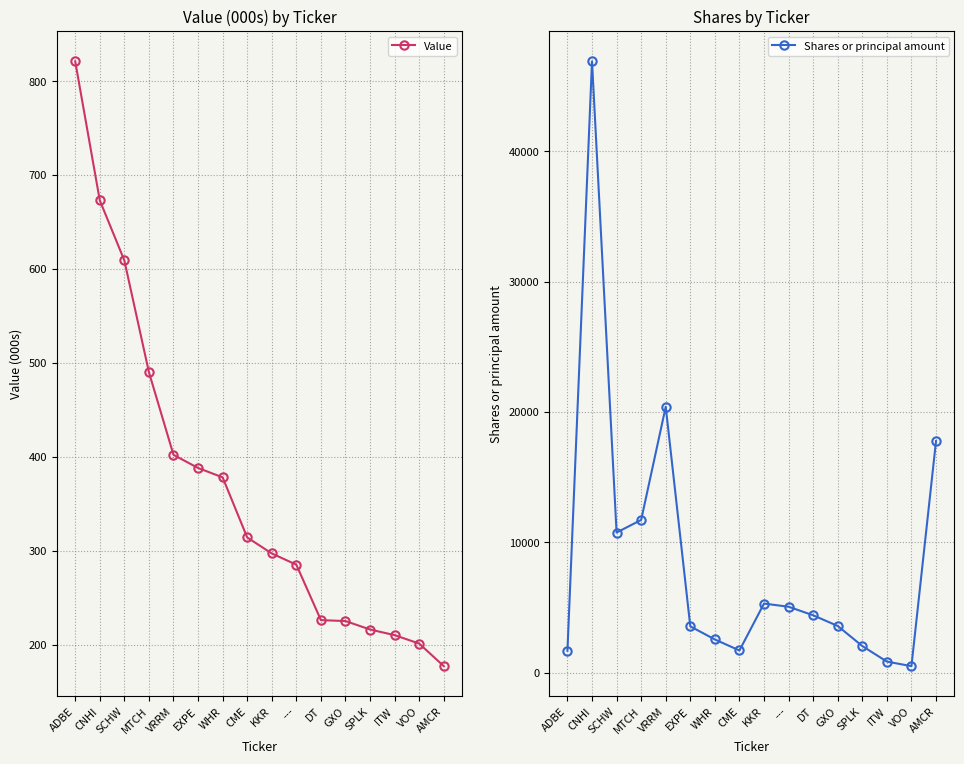

What are all the series names shown in the legend?

Value, Shares or principal amount